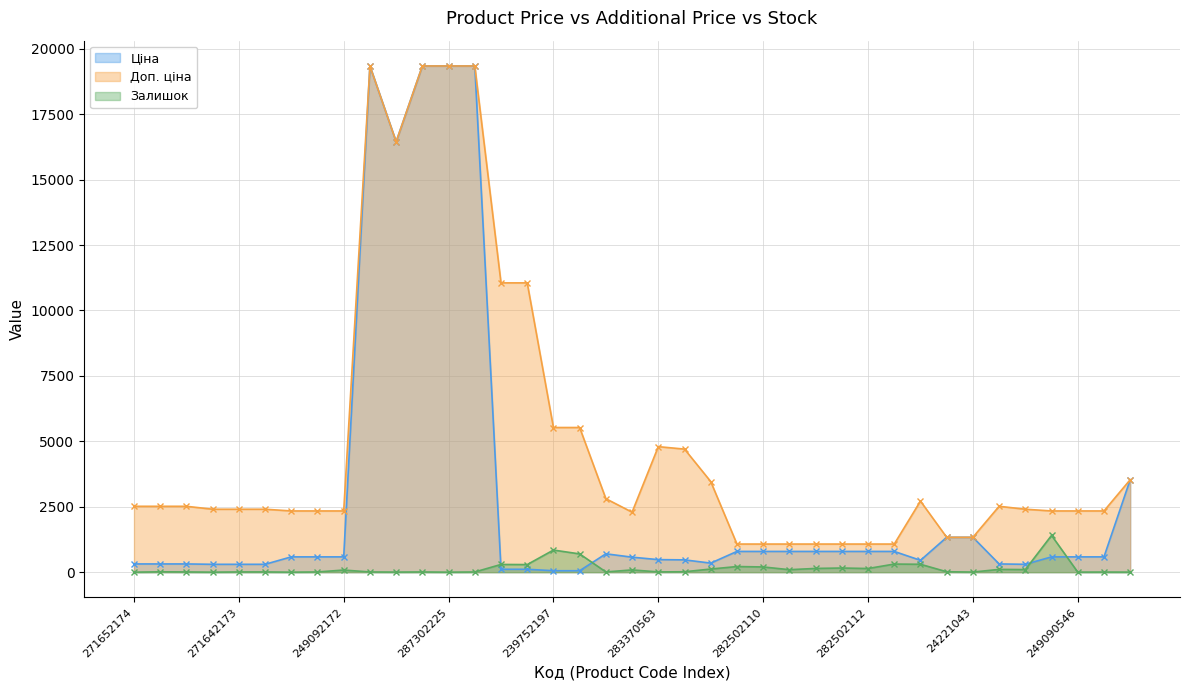

Which series has the widest spread of values?

Ціна